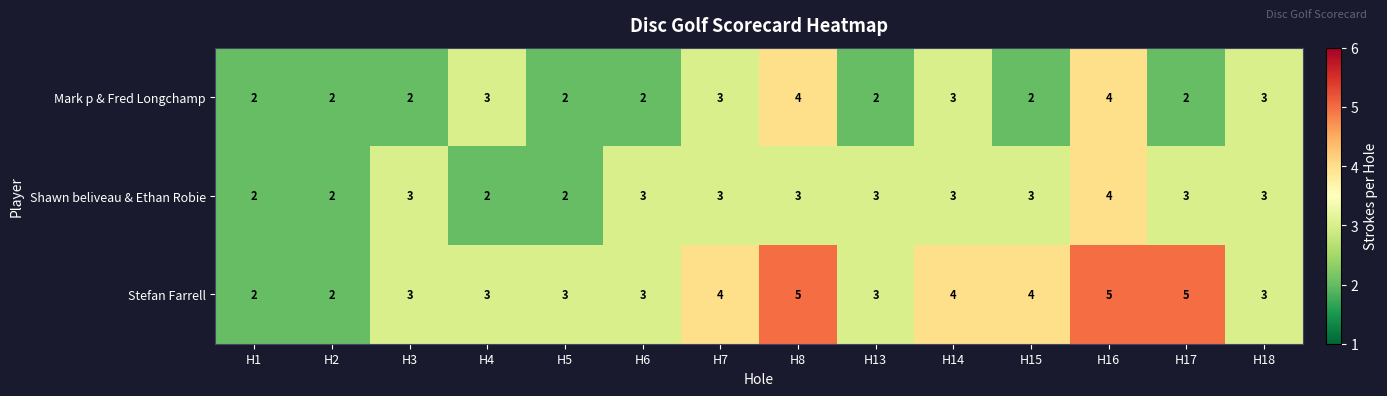

Which series has the widest spread of values?

Stefan Farrell